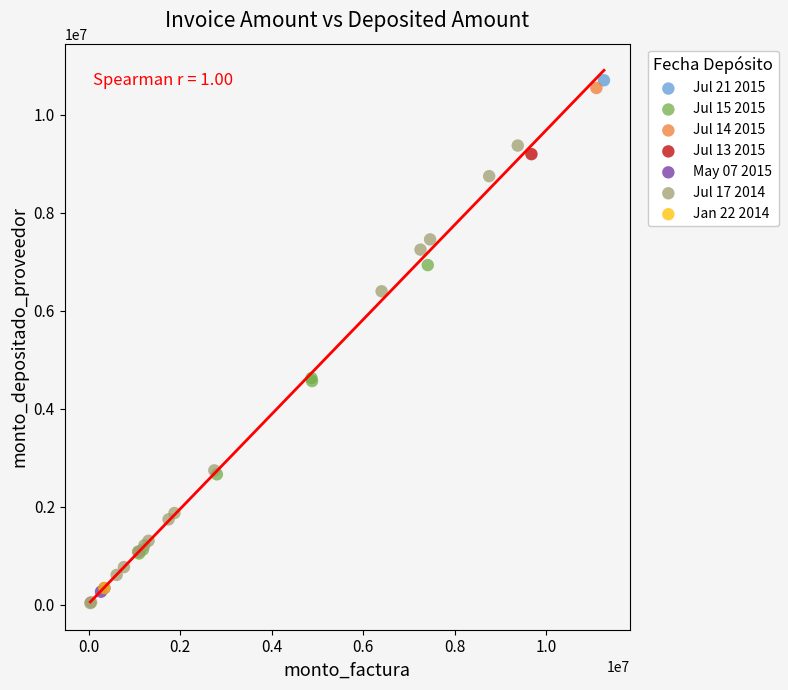

What are all the series names shown in the legend?

Jul 21 2015, Jul 15 2015, Jul 14 2015, Jul 13 2015, May 07 2015, Jul 17 2014, Jan 22 2014